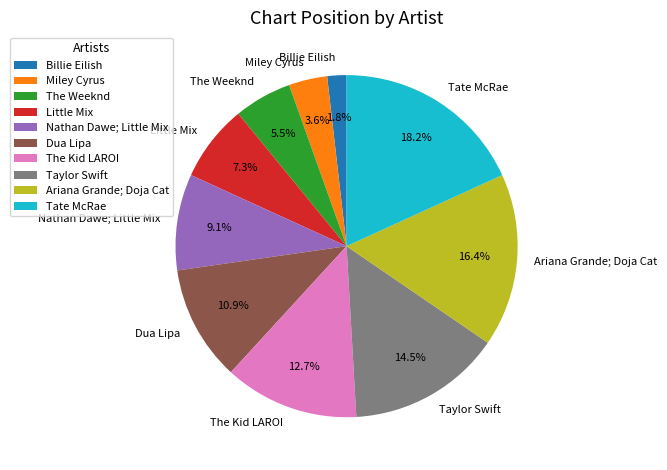

Between Tate McRae and The Weeknd, which is larger?

Tate McRae